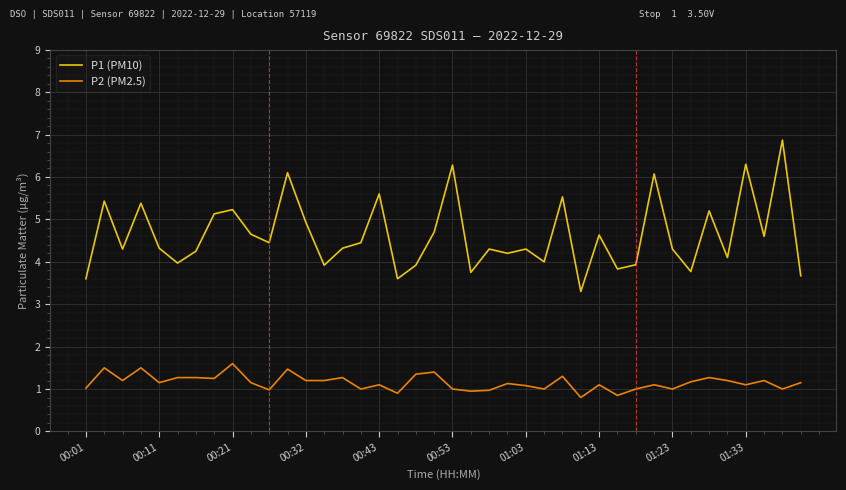

True or false: P1 (PM10) and P2 (PM2.5) cross at least once.

False